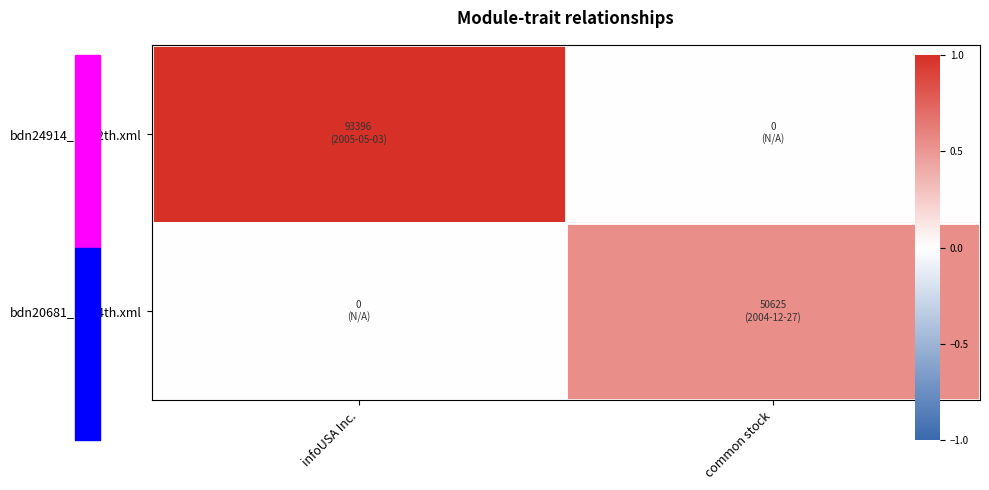

Reading right to left, list all the values displayed in this chart.

bdn24914_bdn2th.xml: common stock=0	infoUSA Inc.=93396
bdn20681_bdn4th.xml: common stock=50625	infoUSA Inc.=0